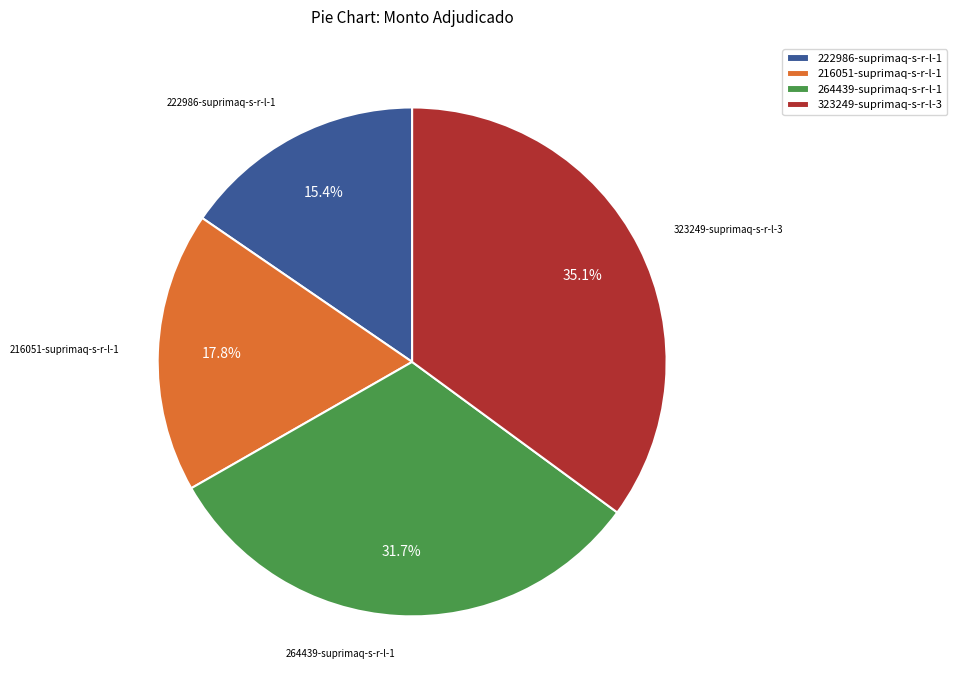

To the nearest percent, what is the difference between the largest and smallest slice percentages?

20%